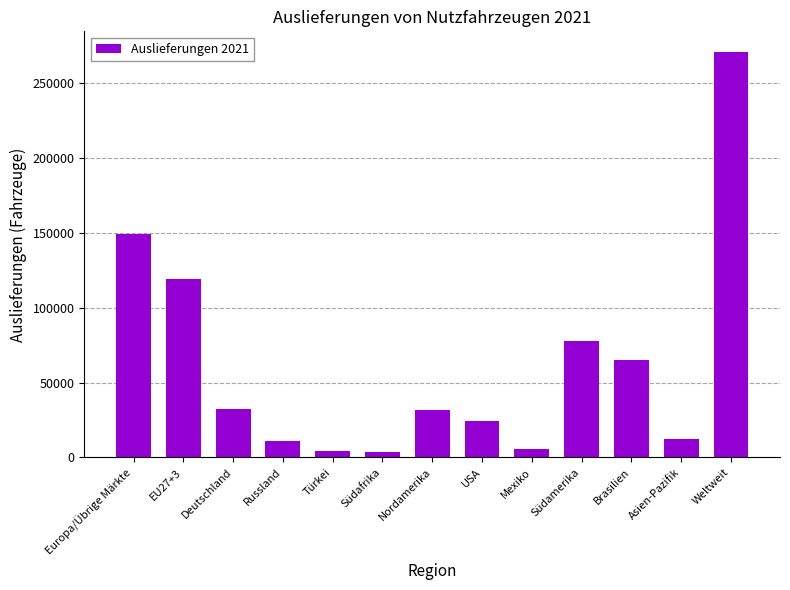

What is the approximate value at Europa/Übrige Märkte, to the nearest 50?

149450